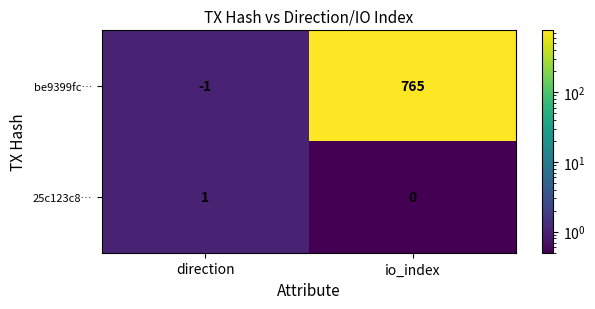

Reading right to left, extract all data points from this chart.

be9399fc…: 765	-1
25c123c8…: 0	1